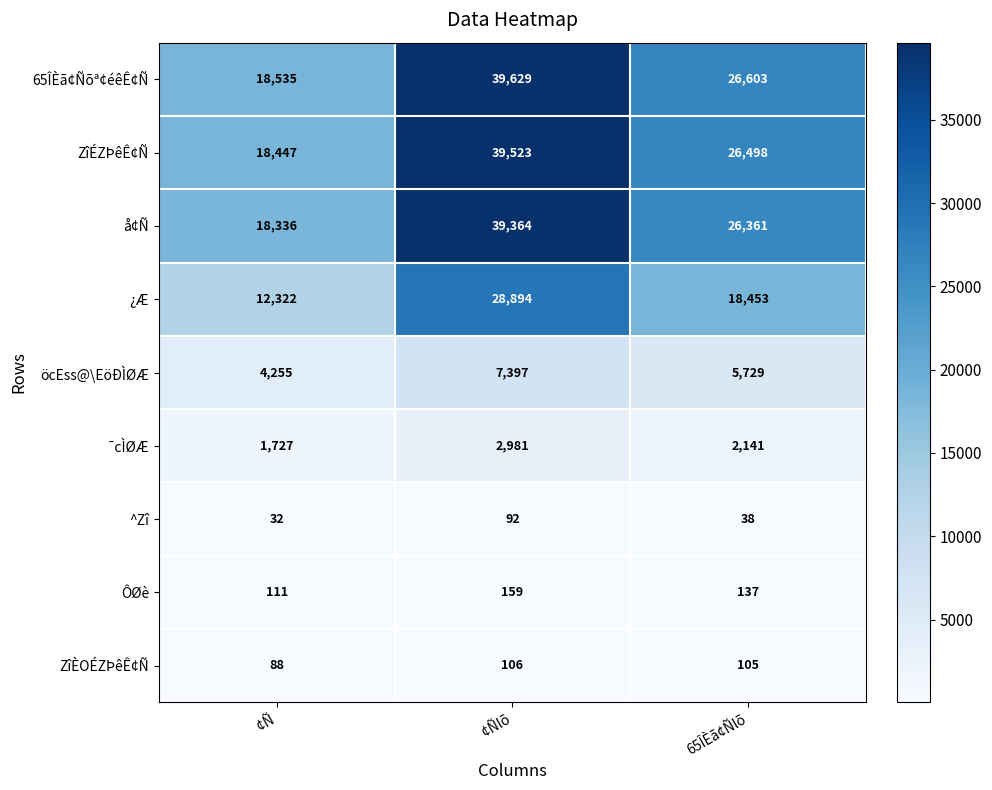

Reading left to right, transcribe all the data shown in this chart.

65ÎÈã¢Ñõª¢éêÊ¢Ñ: 18535	39629	26603
ZîÉZÞêÊ¢Ñ: 18447	39523	26498
å¢Ñ: 18336	39364	26361
¿Æ: 12322	28894	18453
öcEss@\EöÐÌØÆ: 4255	7397	5729
¯cÌØÆ: 1727	2981	2141
^Zî: 32	92	38
ÔØè: 111	159	137
ZîÈOÉZÞêÊ¢Ñ: 88	106	105